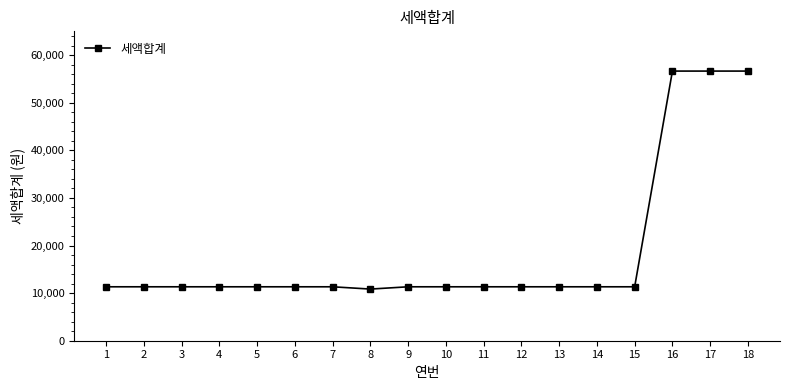

True or false: the data shows 56650 at 16.

True